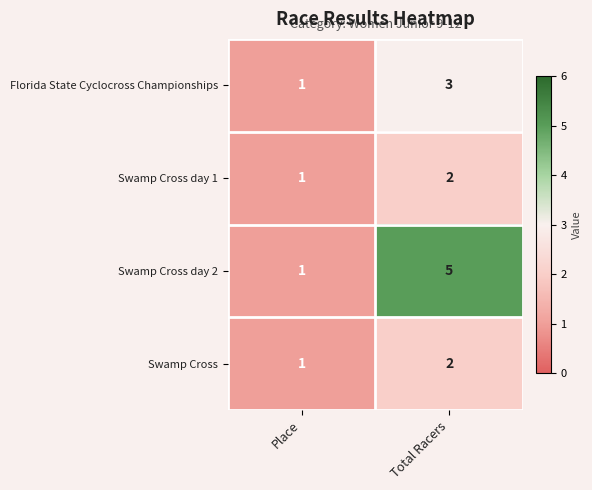

Reading left to right, list all the values displayed in this chart.

Florida State Cyclocross Championships: Place=1	Total Racers=3
Swamp Cross day 1: Place=1	Total Racers=2
Swamp Cross day 2: Place=1	Total Racers=5
Swamp Cross: Place=1	Total Racers=2